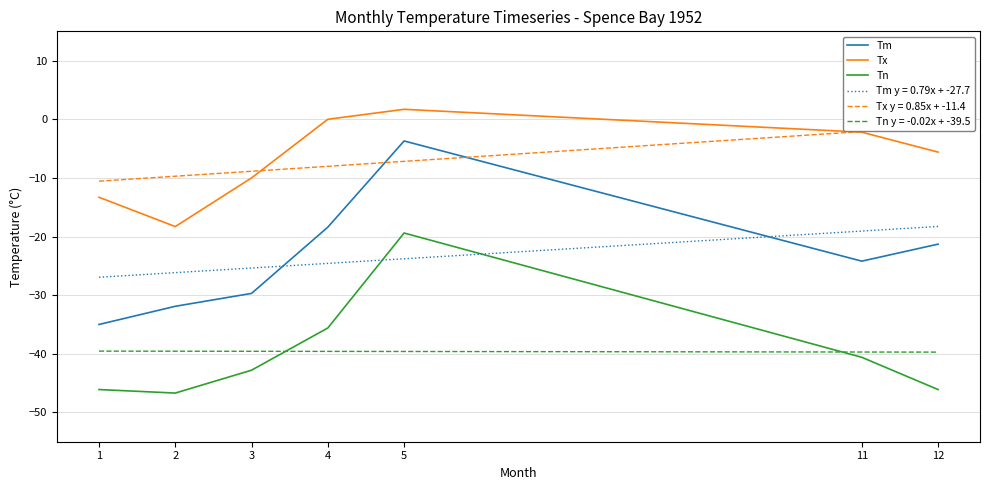

At 5, list the series in order from smallest to largest.

Tn, Tm, Tx